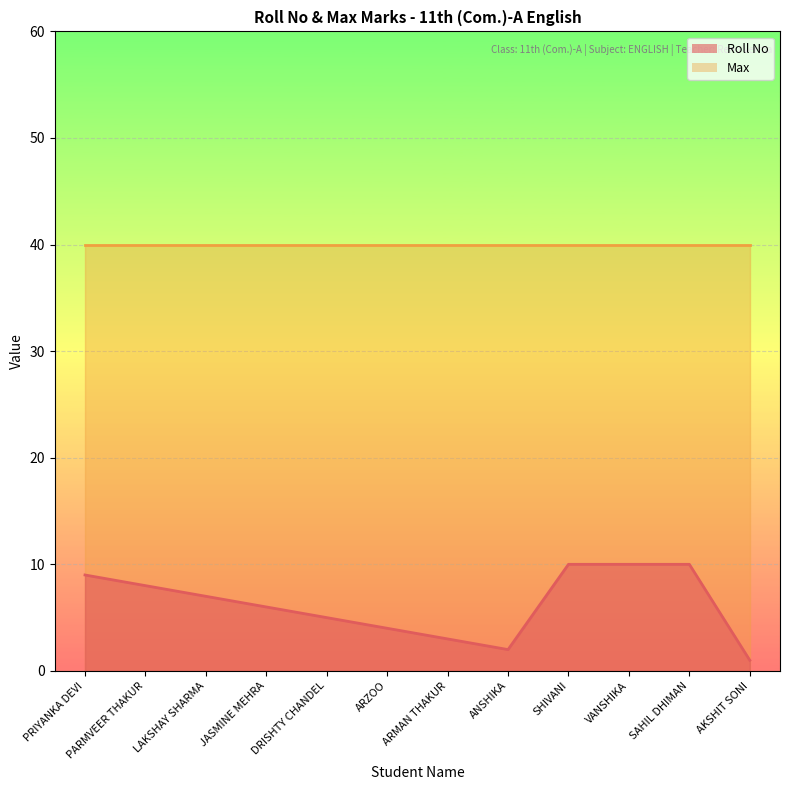

What is the smallest value displayed?

1